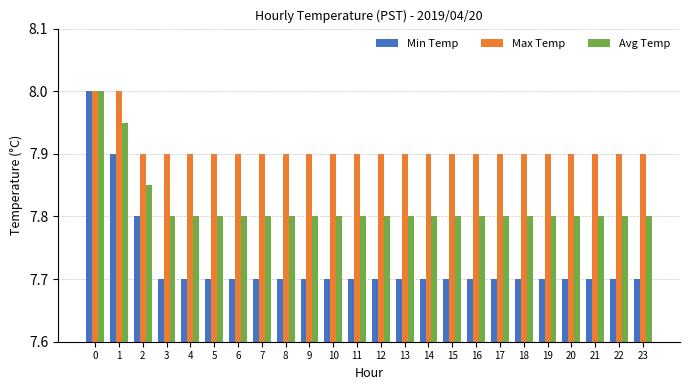

The Max Temp series shows 4.1 at 23. True or false?

False